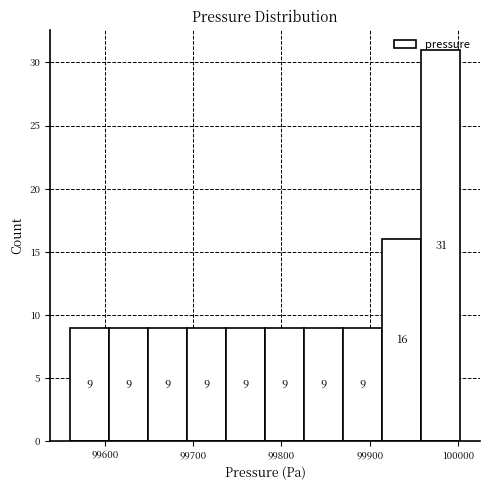

Reading left to right, list every bar in this chart as the range it spans on the x-axis followed by its height. The bar edges are not printed on the chart, so give them approximately, as read against the axis.

99560 to 99600: 9
99600 to 99650: 9
99650 to 99690: 9
99690 to 99740: 9
99740 to 99780: 9
99780 to 99830: 9
99830 to 99870: 9
99870 to 99910: 9
99910 to 99960: 16
99960 to 100000: 31